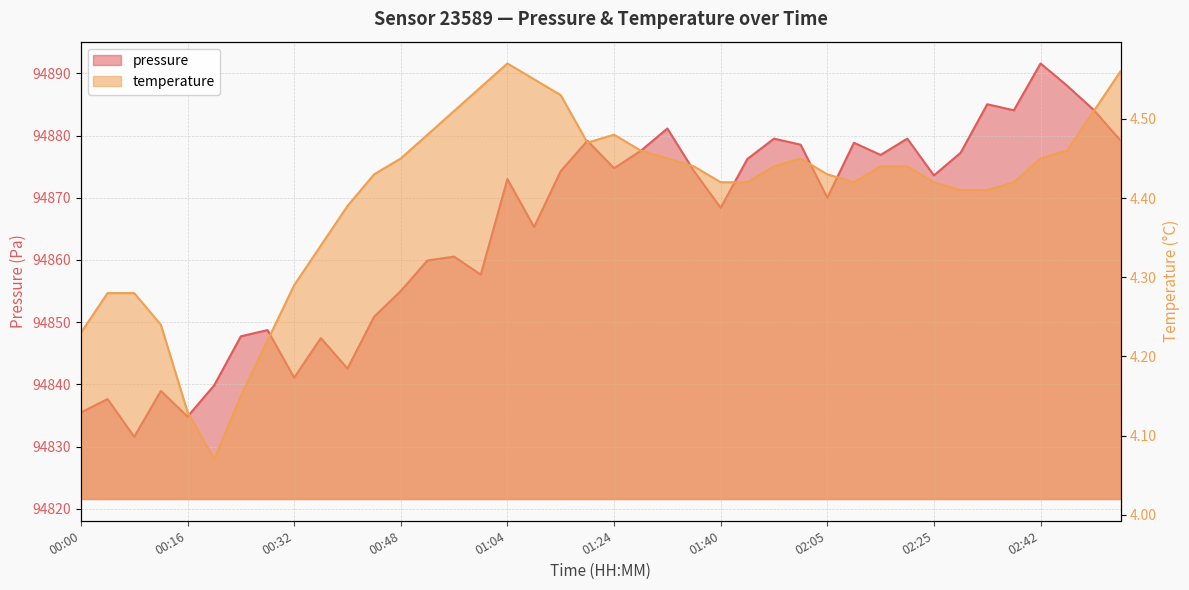

What is the difference between the pressure values at 00:52 and 02:25?

13.7